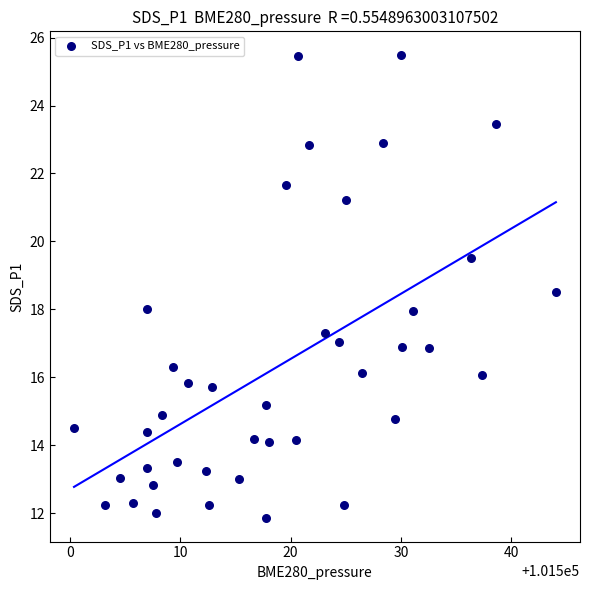

What is the range of X values (max minus min)?

43.6